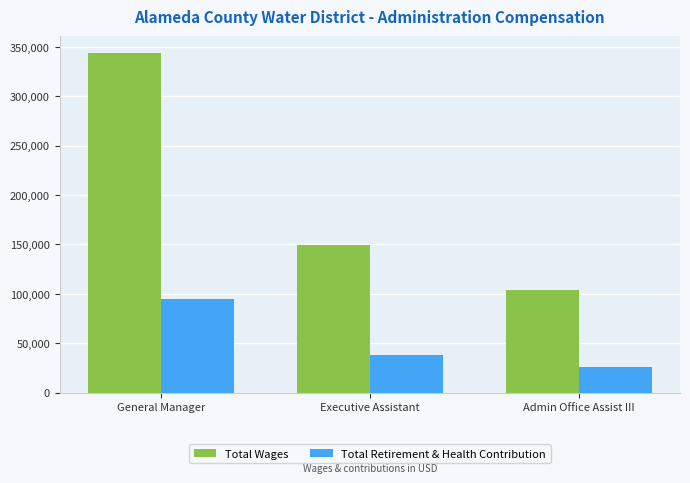

Where does the Total Wages series first go above 149438?

General Manager